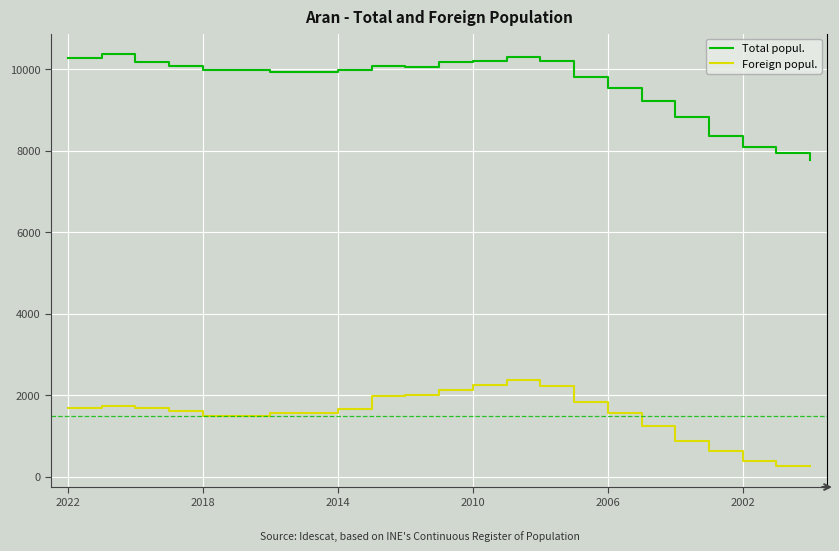

How many lines are shown in the chart?

2